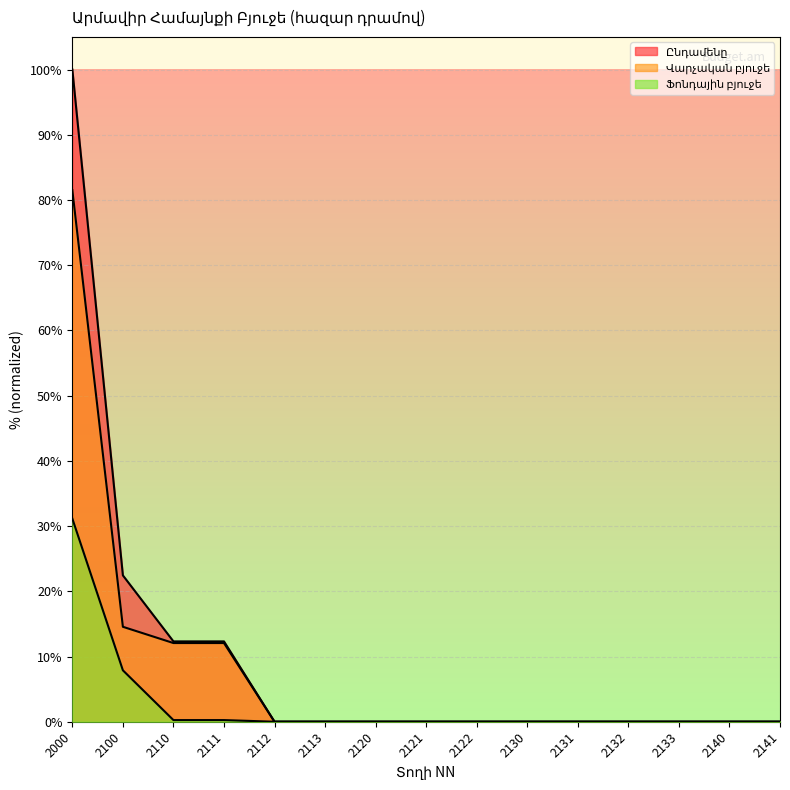

True or false: Ընդամենը and Ֆոնդային բյուջե intersect in this chart.

False